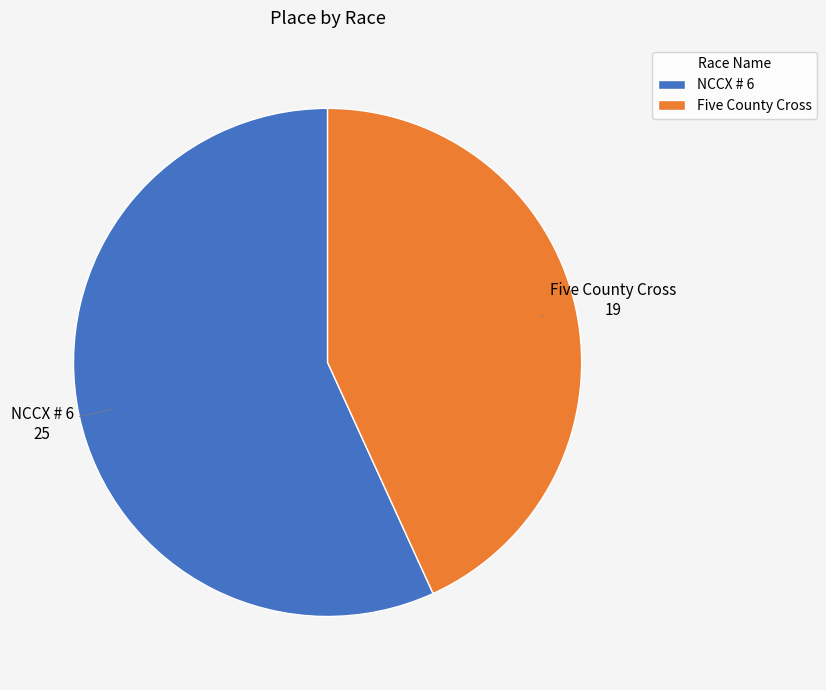

Rank the categories by value from highest to lowest.

NCCX # 6, Five County Cross